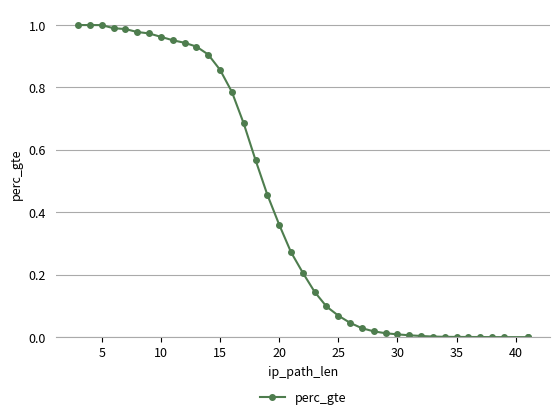

What is the greatest value displayed?

1.0